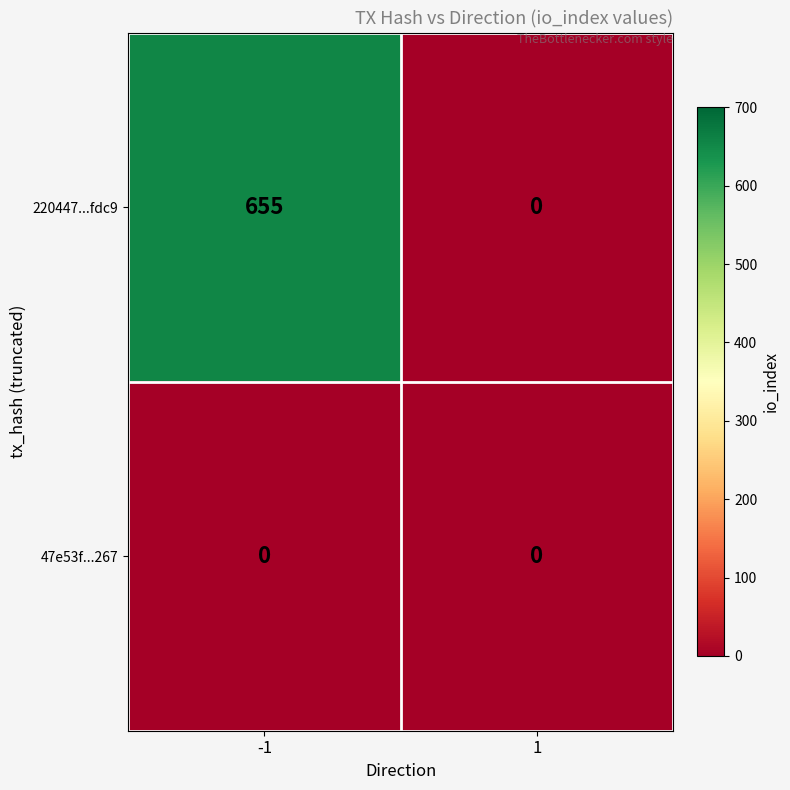

At which category is the sum across all series the highest?

-1